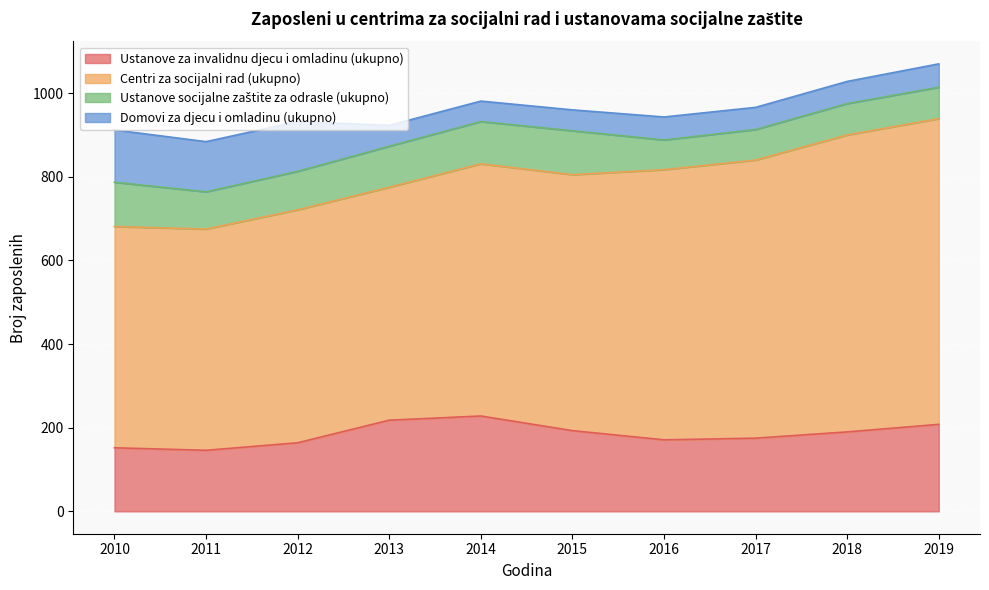

What is the average value of the Domovi za djecu i omladinu (ukupno) series?

73